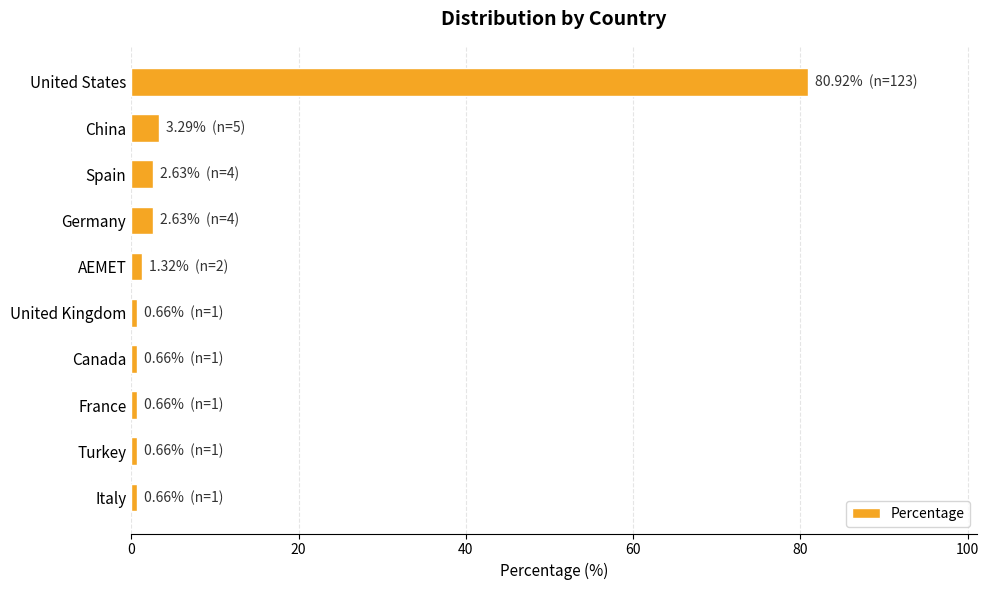

The chart shows a value of 2.6 at Spain. True or false?

True